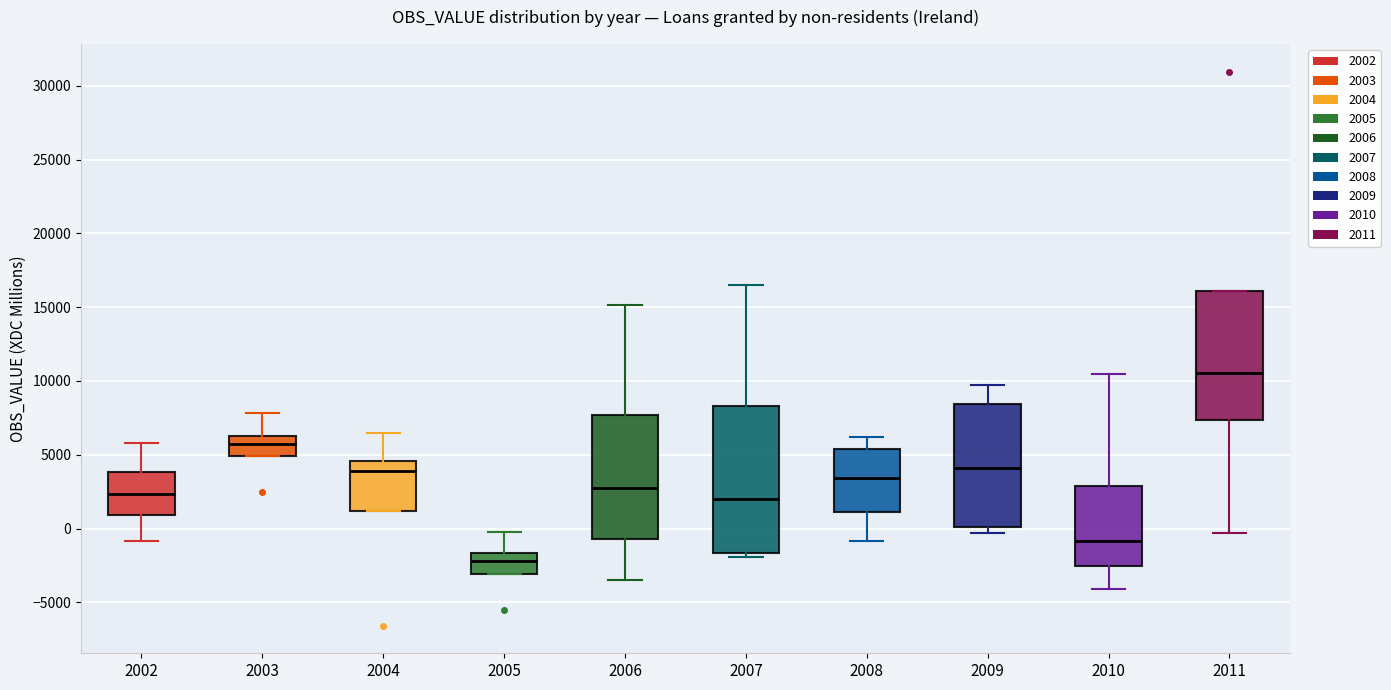

Which box is the tallest, from its lower edge to its upper edge?

2007